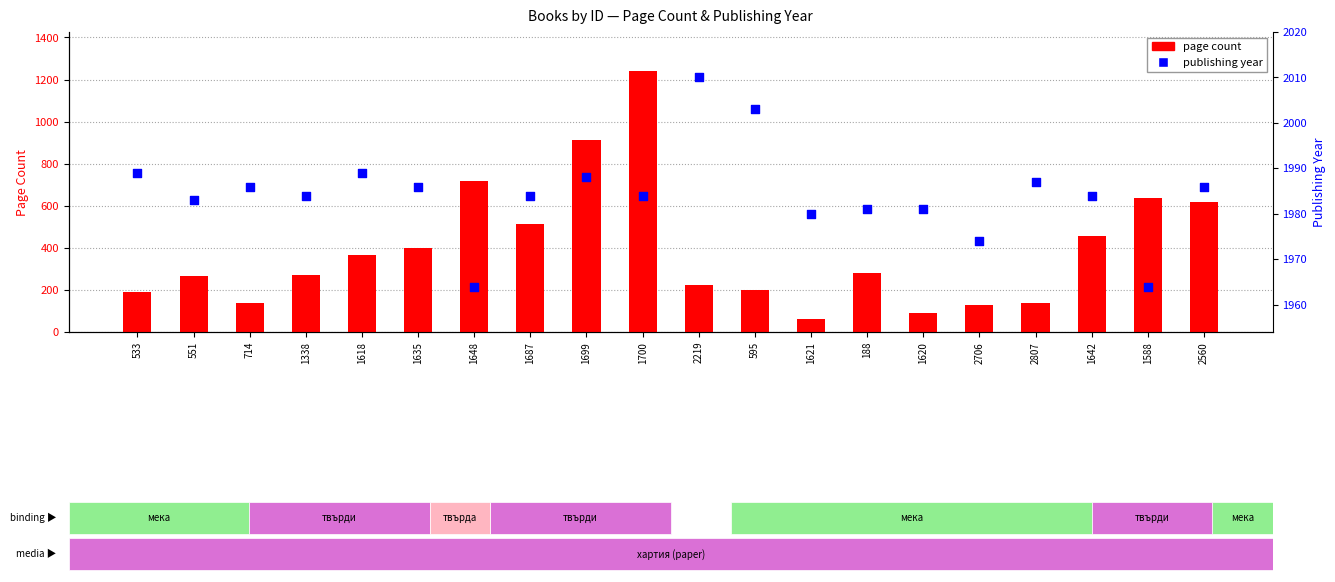

Which series has the largest total across all categories?

publishing year